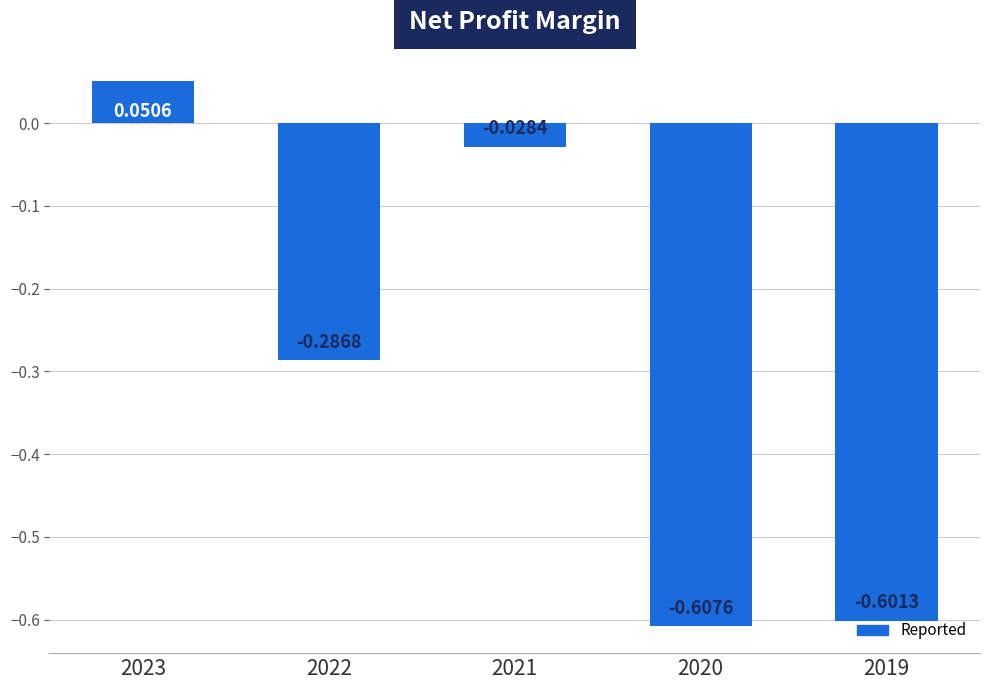

What is the difference between the maximum and minimum values?

0.7